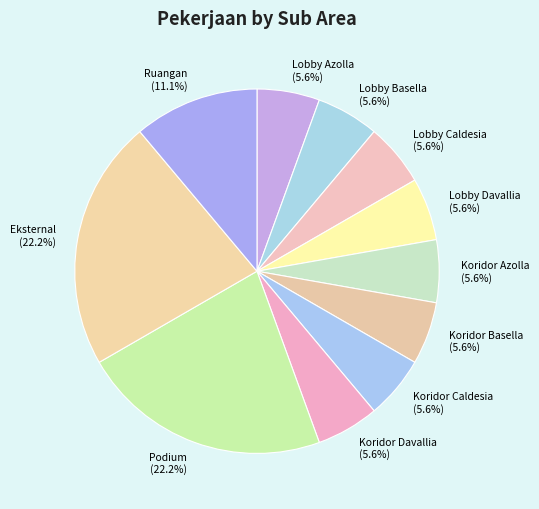

Is there any slice that represents more than half of the pie?

No